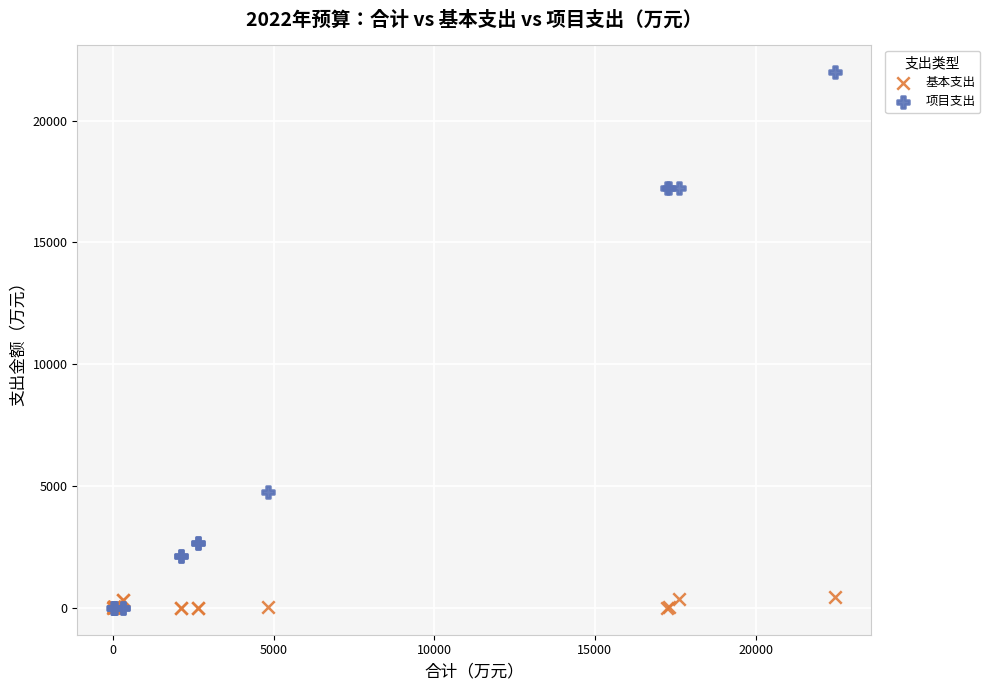

What are all the series names shown in the legend?

基本支出, 项目支出